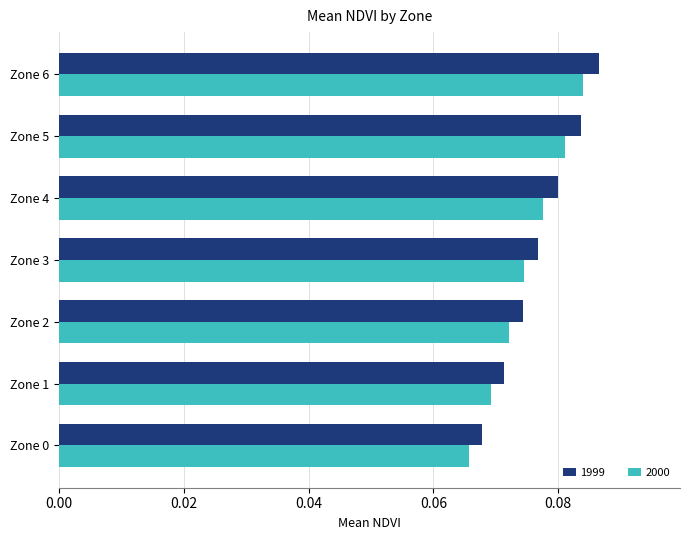

Which series changed the most between Zone 2 and Zone 6?

1999